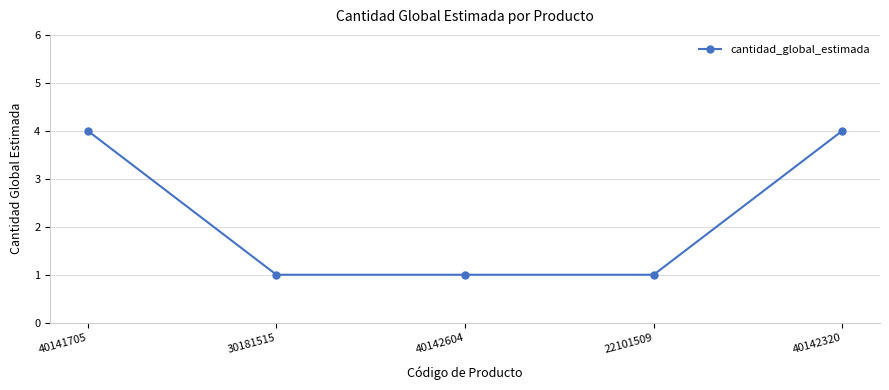

What is the minimum value shown in the chart?

1